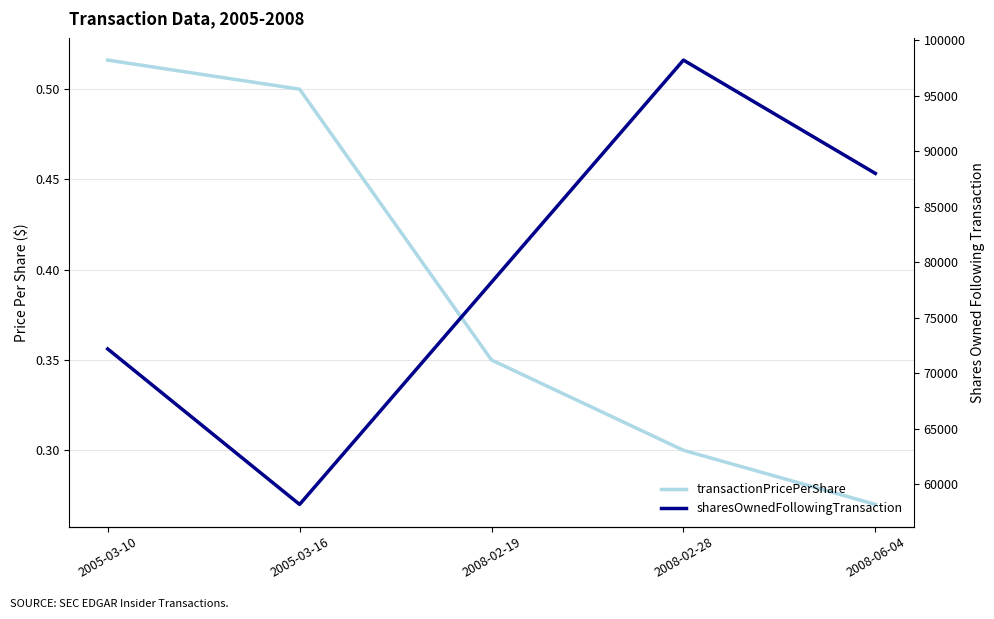

Rank the series by their average value, from lowest to highest.

transactionPricePerShare, sharesOwnedFollowingTransaction